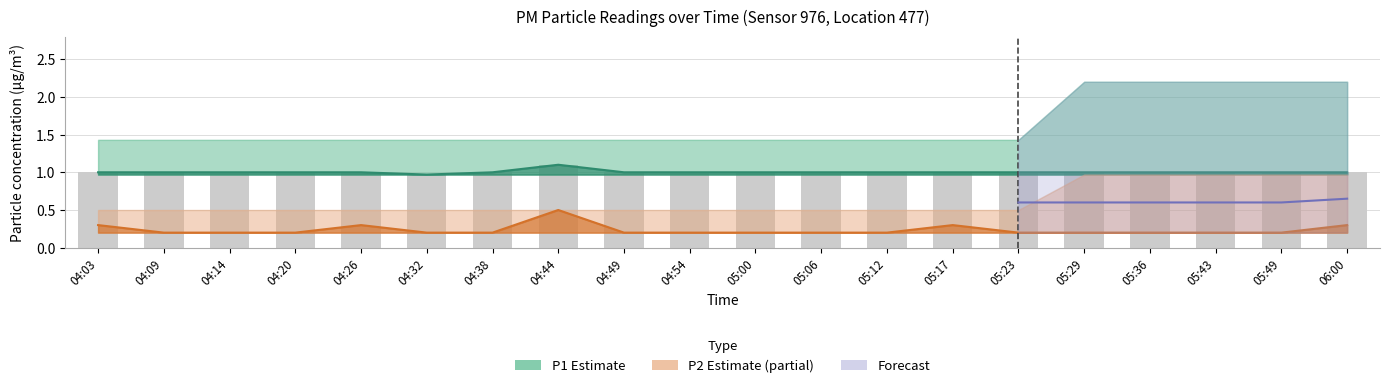

What position from the right is 04:09?

19